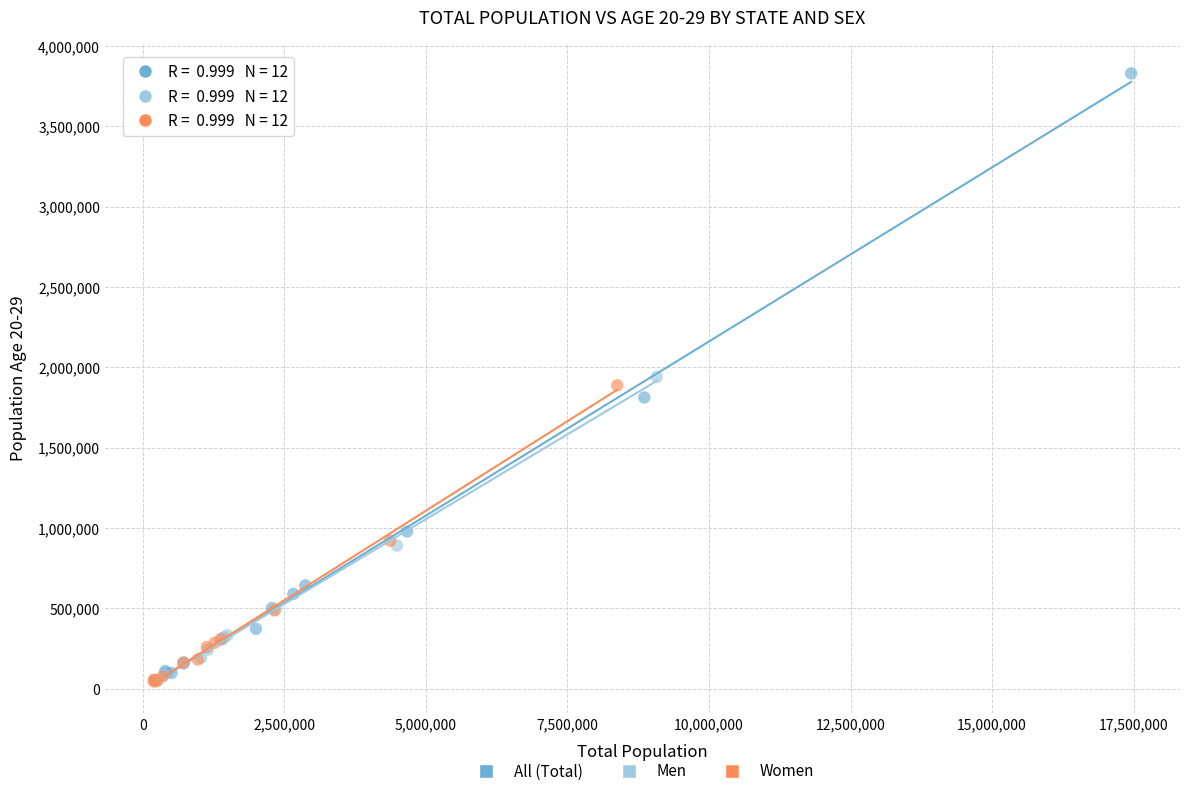

Which series reaches the maximum Y coordinate?

All (Total)